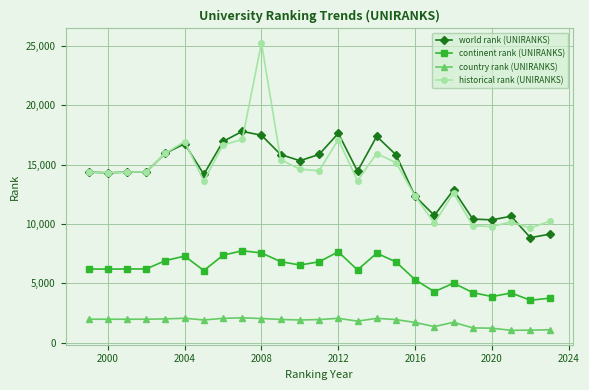

Which series has the largest range (max minus min)?

historical rank (UNIRANKS)